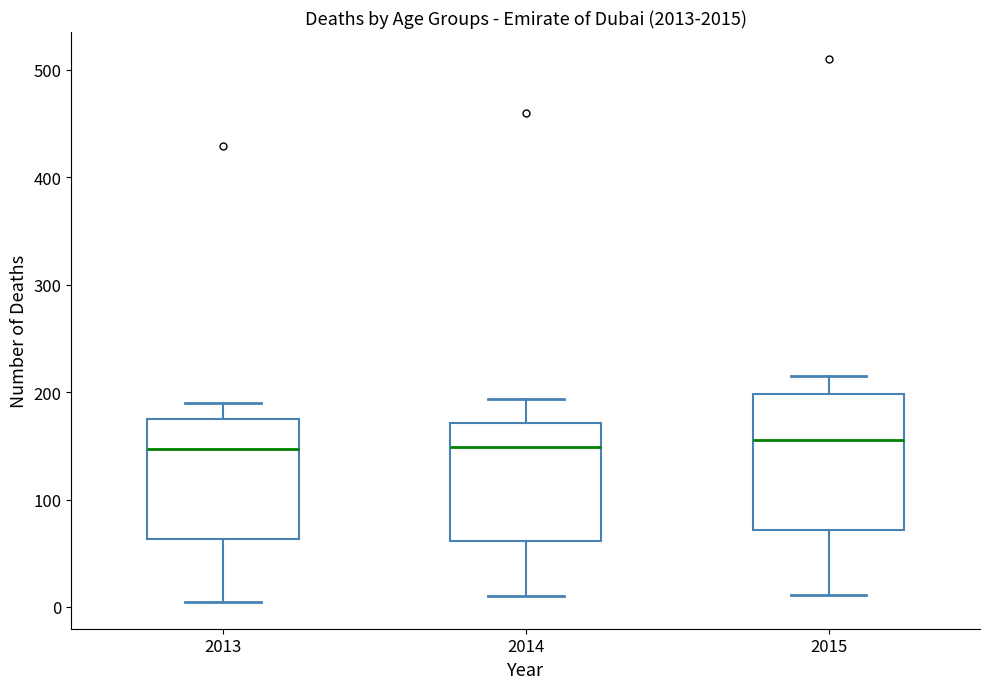

Which box is the tallest, from its lower edge to its upper edge?

2015